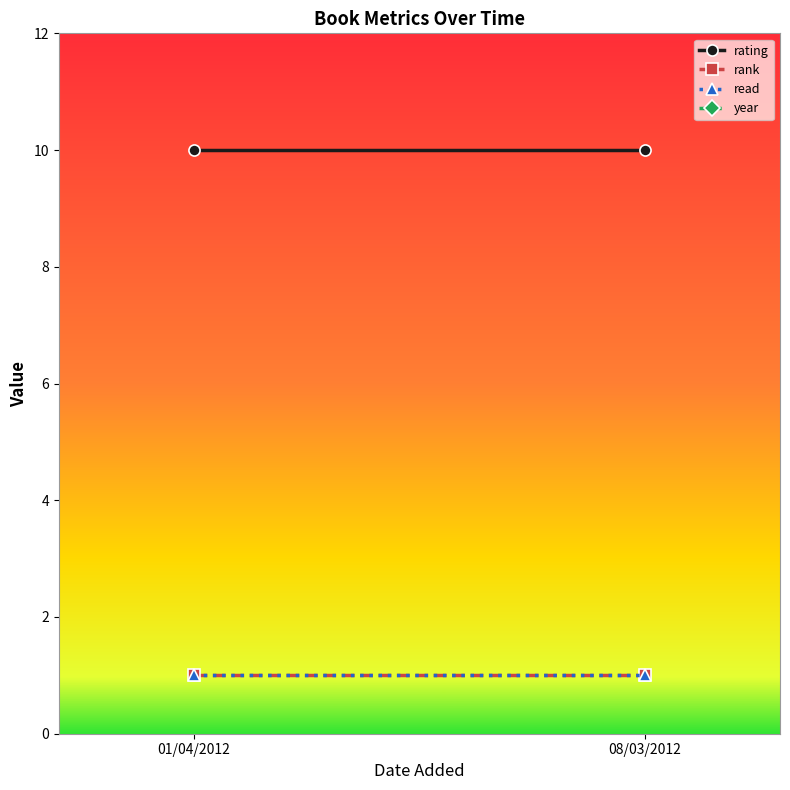

What is the spread (max minus min) of values at 01/04/2012?

2011